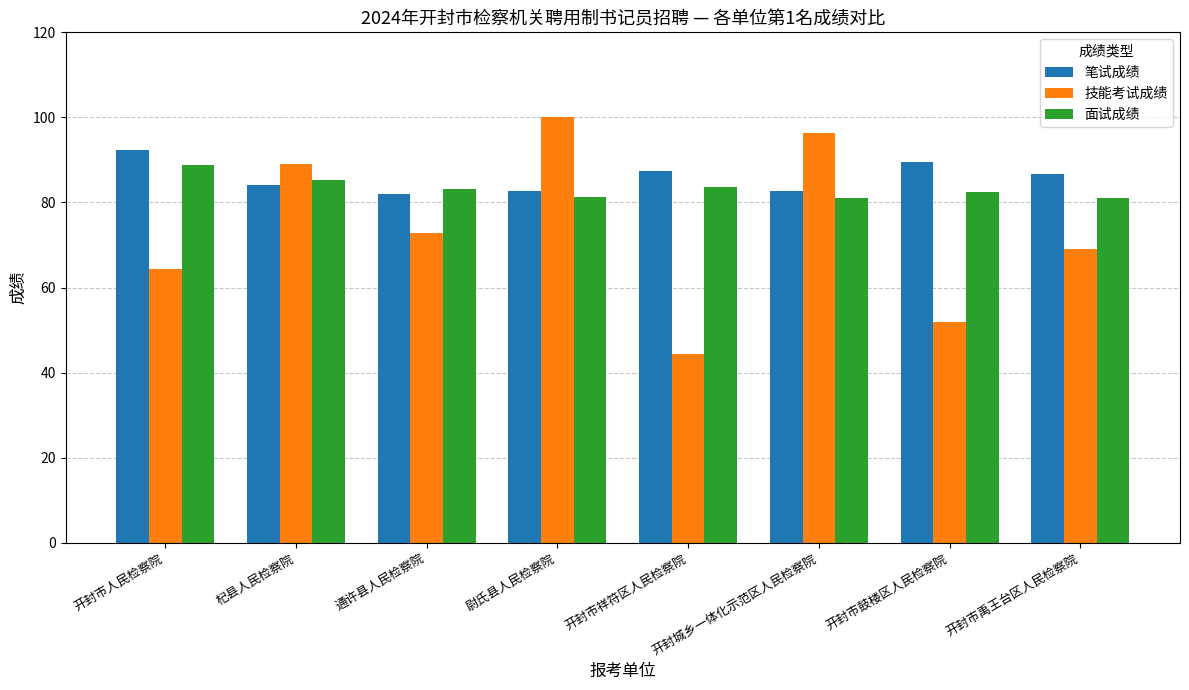

What is the difference between the maximum and minimum values in the 技能考试成绩 series?

55.6